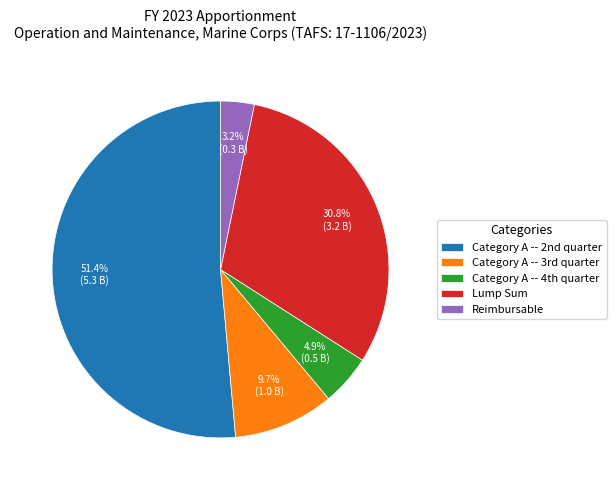

Does any single category account for the majority?

Yes